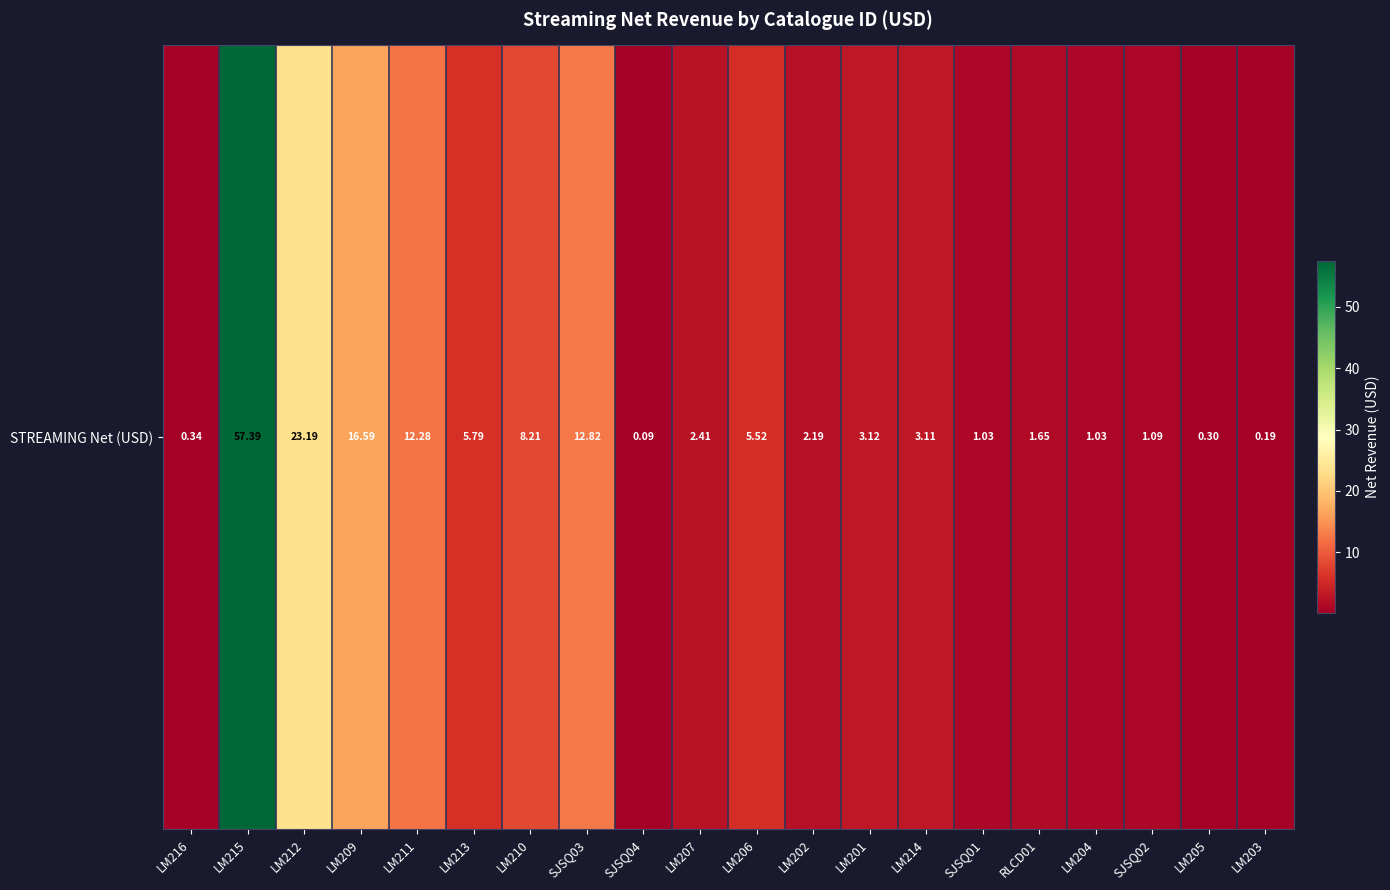

Which has a higher value, LM202 or LM205?

LM202